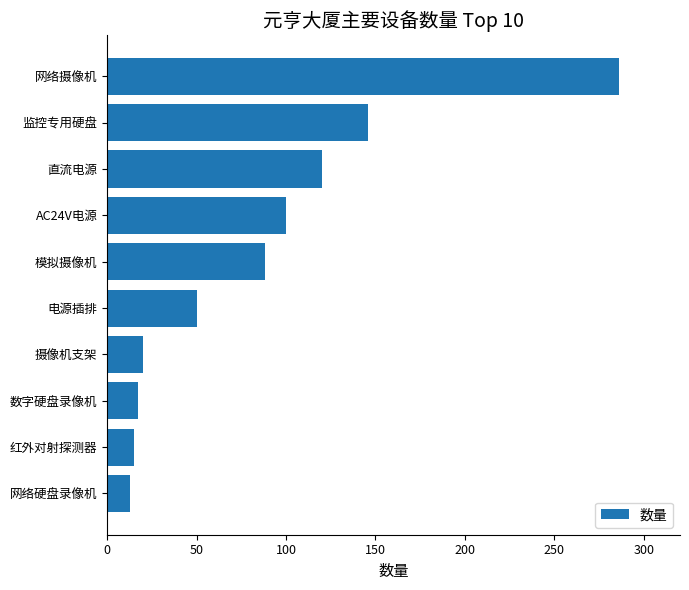

Reading bottom to top, list all the values displayed in this chart.

网络硬盘录像机=13	红外对射探测器=15	数字硬盘录像机=17	摄像机支架=20	电源插排=50	模拟摄像机=88	AC24V电源=100	直流电源=120	监控专用硬盘=146	网络摄像机=286